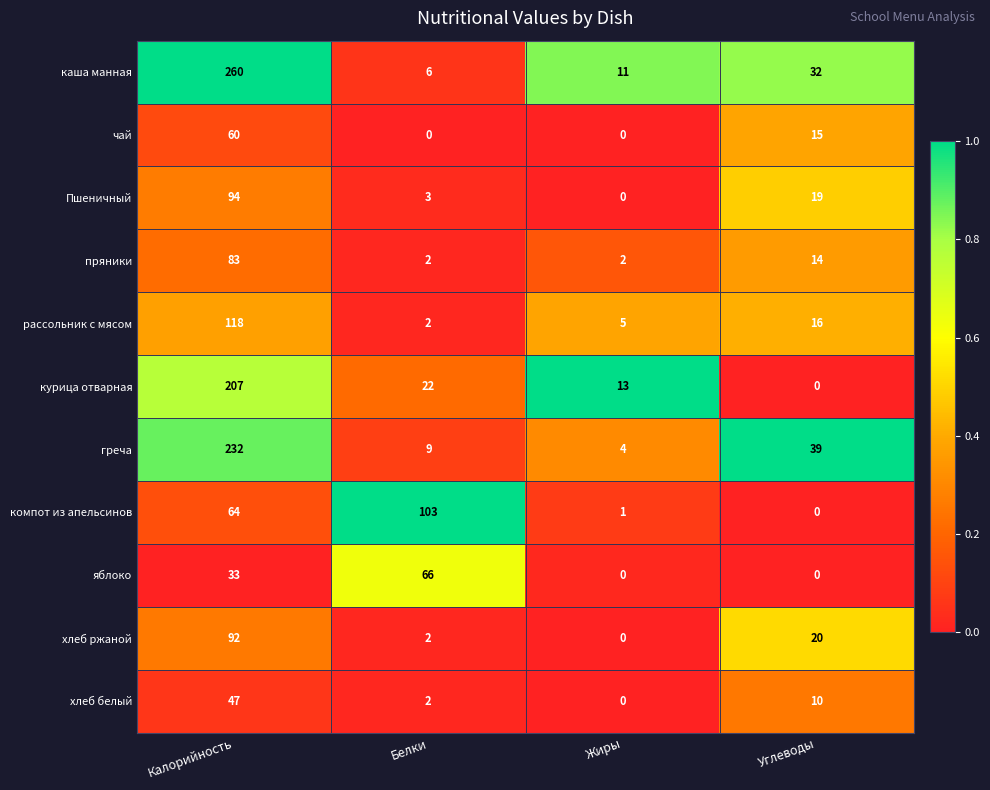

Rank the series by their maximum value, from highest to lowest.

каша манная, греча, курица отварная, рассольник с мясом, компот из апельсинов, Пшеничный, хлеб ржаной, пряники, яблоко, чай, хлеб белый